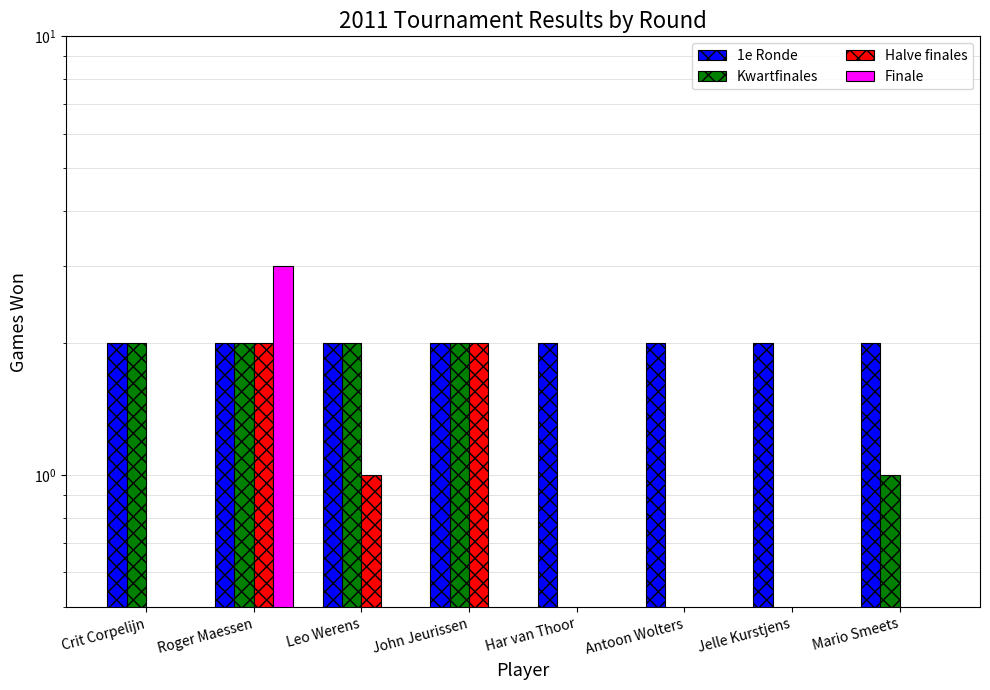

The value of Kwartfinales at Antoon Wolters is 0. True or false?

True